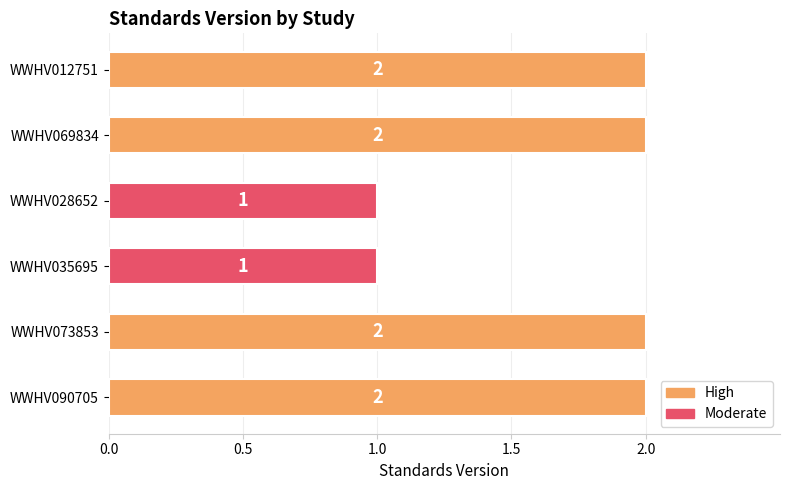

How many bars are there in total?

6